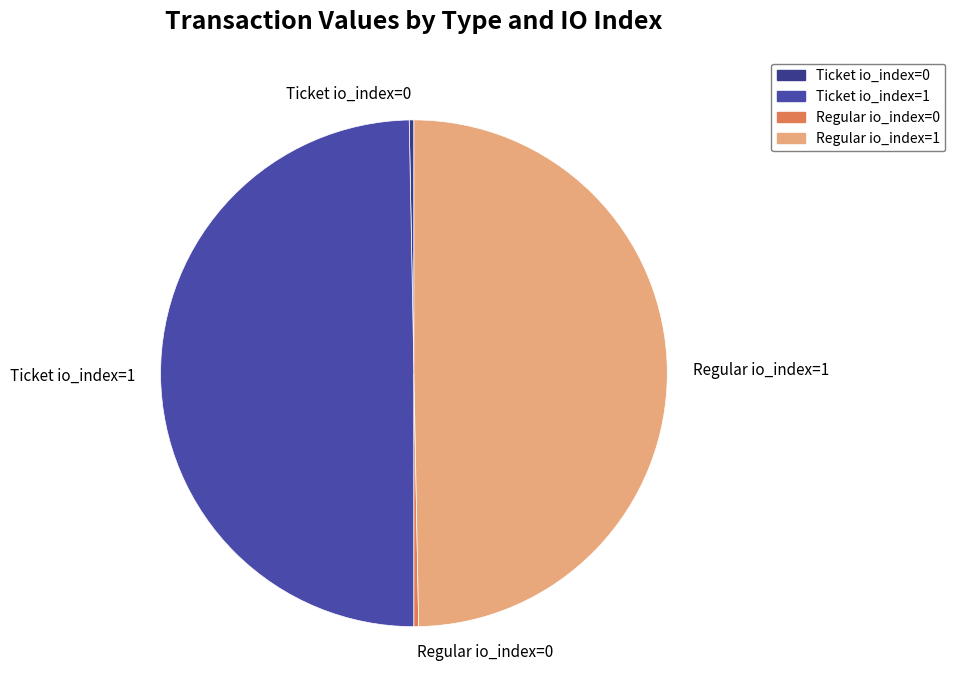

Between Ticket io_index=0 and Regular io_index=1, which is larger?

Regular io_index=1